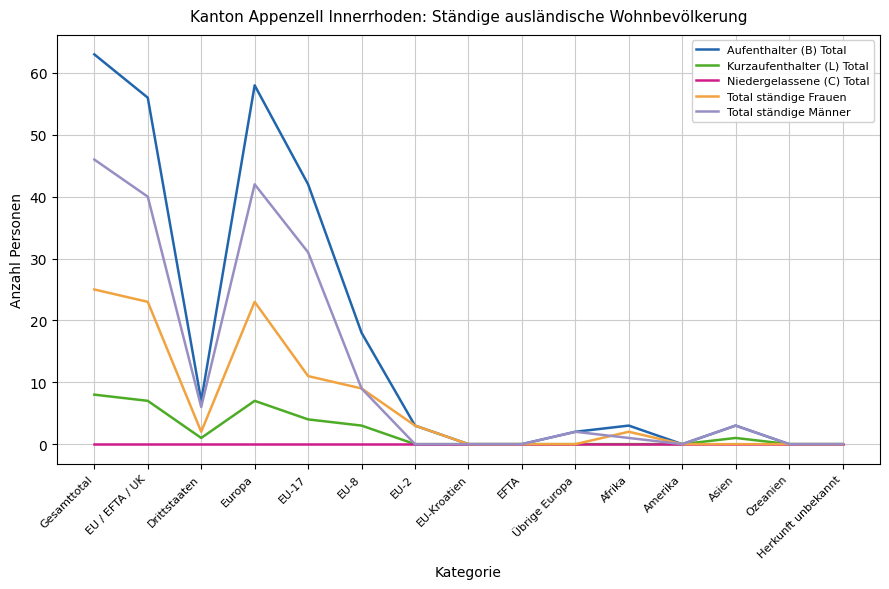

What position from the left is EU-2?

7